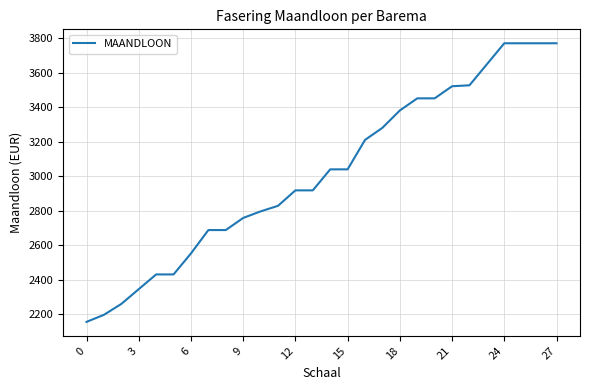

Count the number of data series in this chart.

1